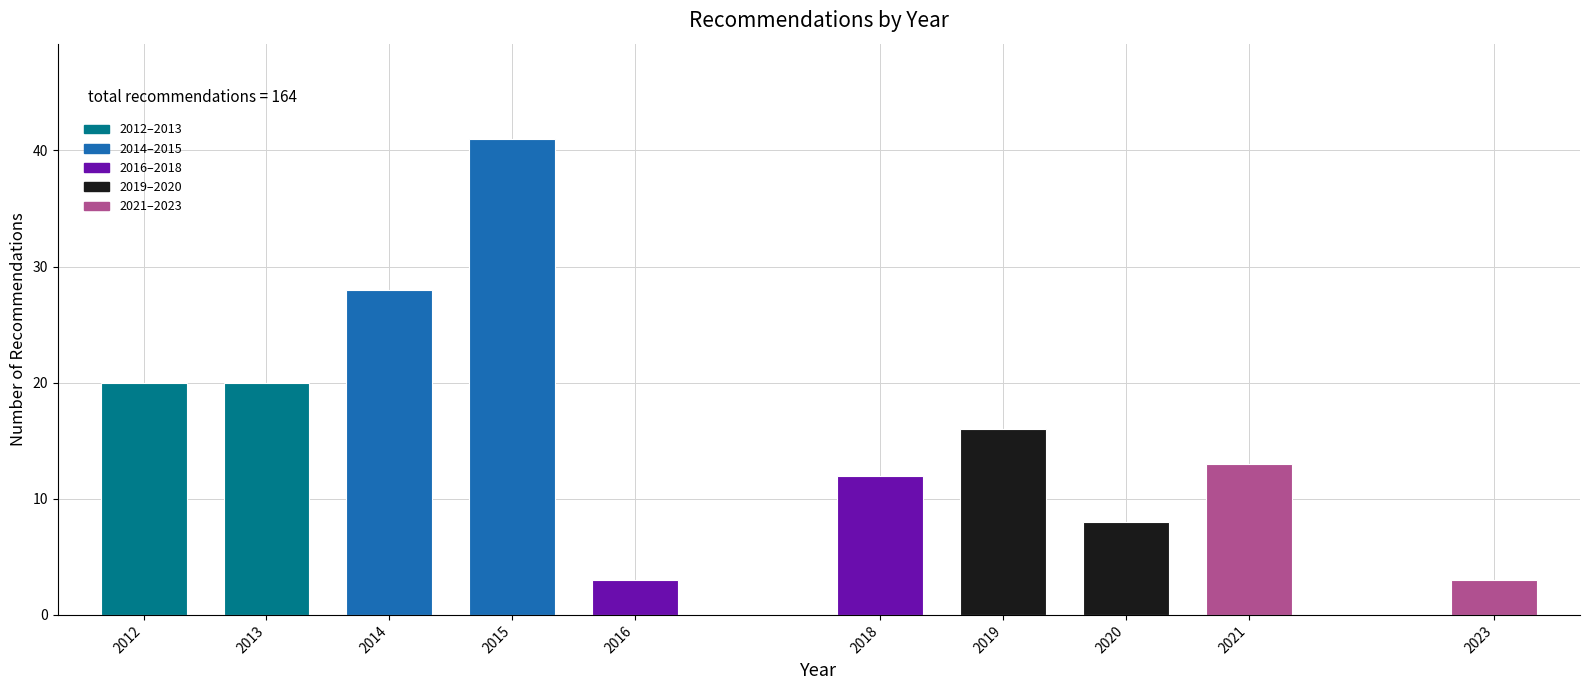

Reading left to right, extract all data points from this chart.

20	20	28	41	3	12	16	8	13	3